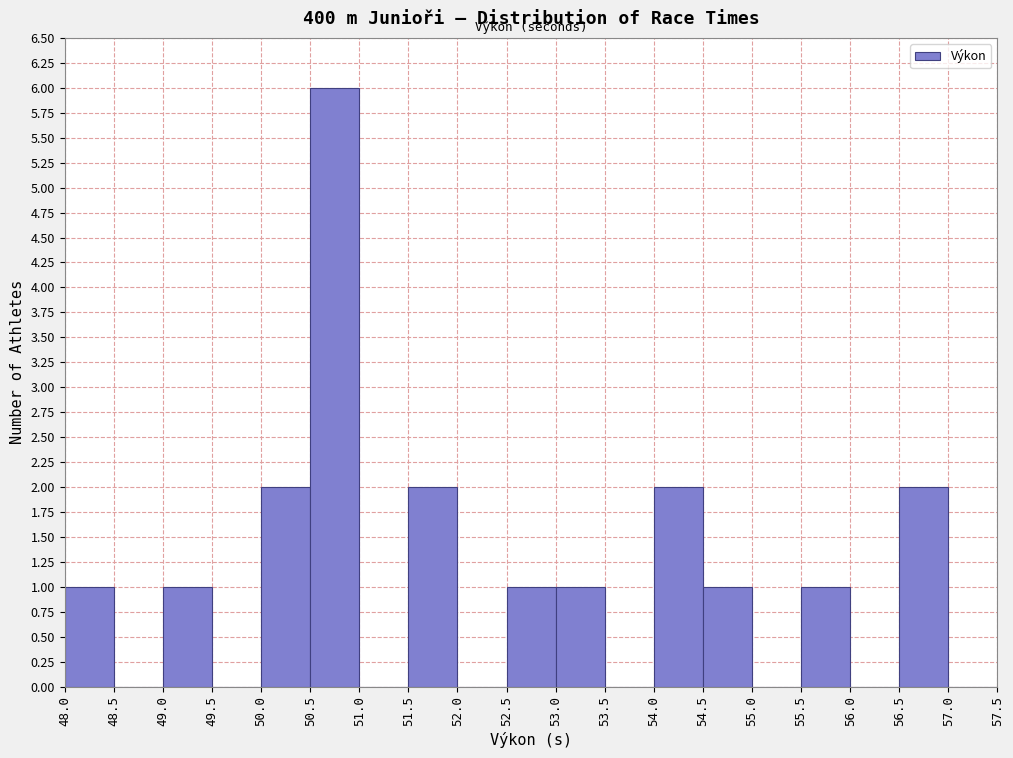

Over which range of the x-axis is the bar tallest?

50.5 to 51.0